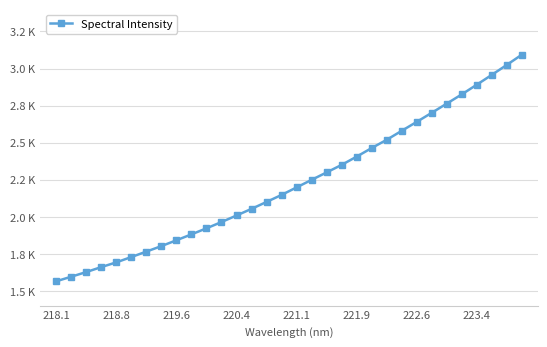

Reading left to right, transcribe all the data shown in this chart.

1564.0	1595.0	1626.3	1659.9	1691.9	1727.8	1764.6	1801.8	1841.0	1881.0	1921.8	1964.2	2008.3	2053.2	2100.0	2147.4	2198.2	2249.1	2299.4	2350.3	2406.0	2464.0	2519.6	2580.3	2640.6	2702.0	2763.9	2826.4	2891.7	2958.0	3025.3	3094.4